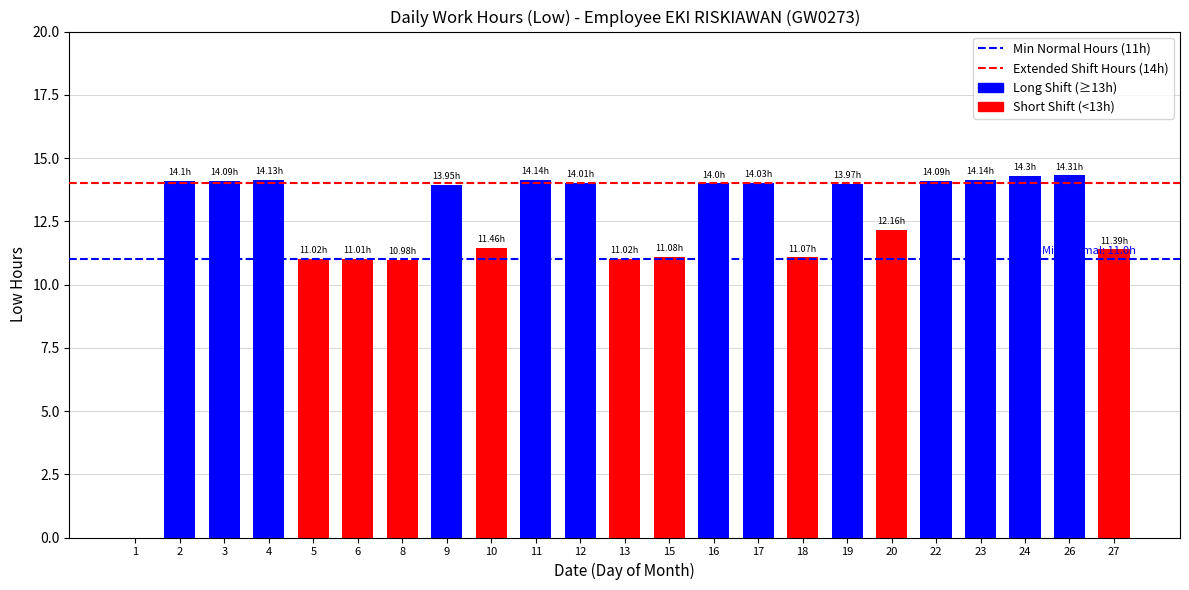

Approximately how many times larger is the value at 2 compared to 5?

1.3